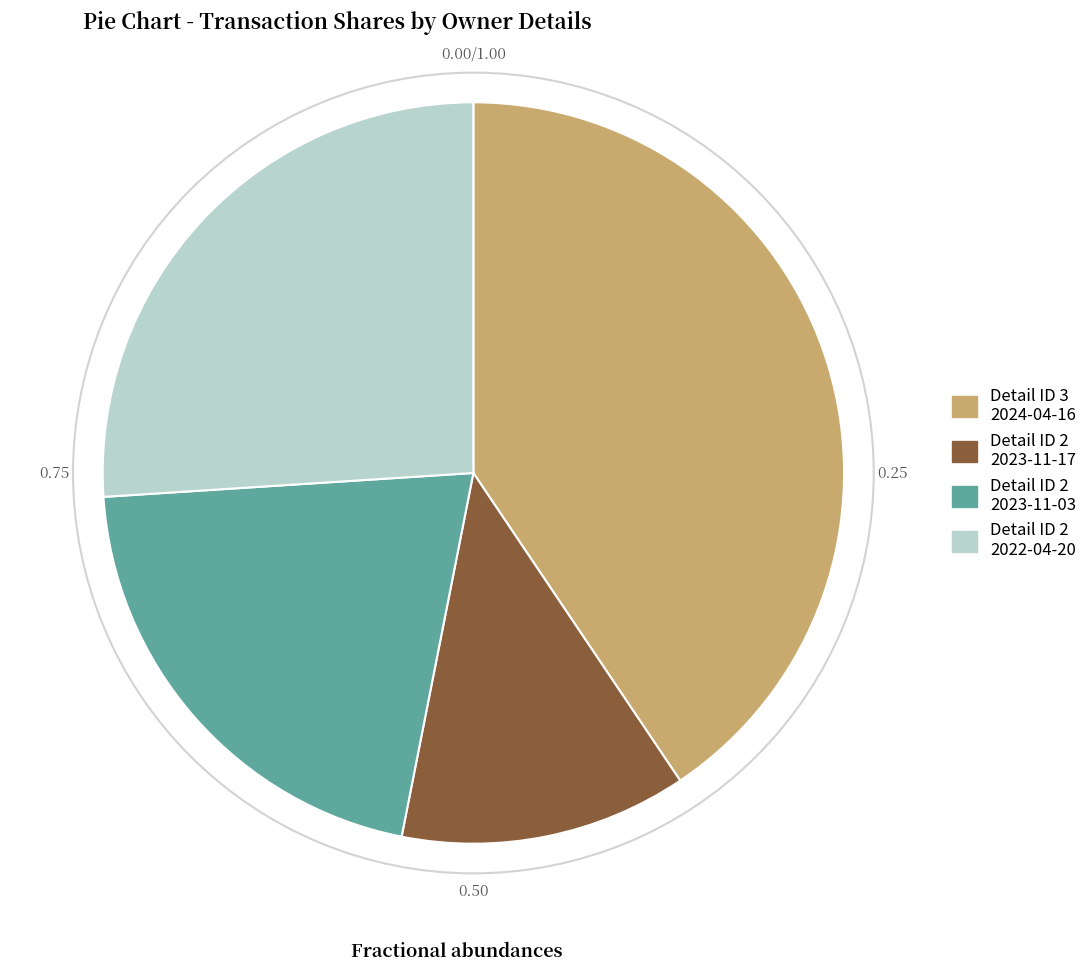

How many slices are in this pie chart?

4